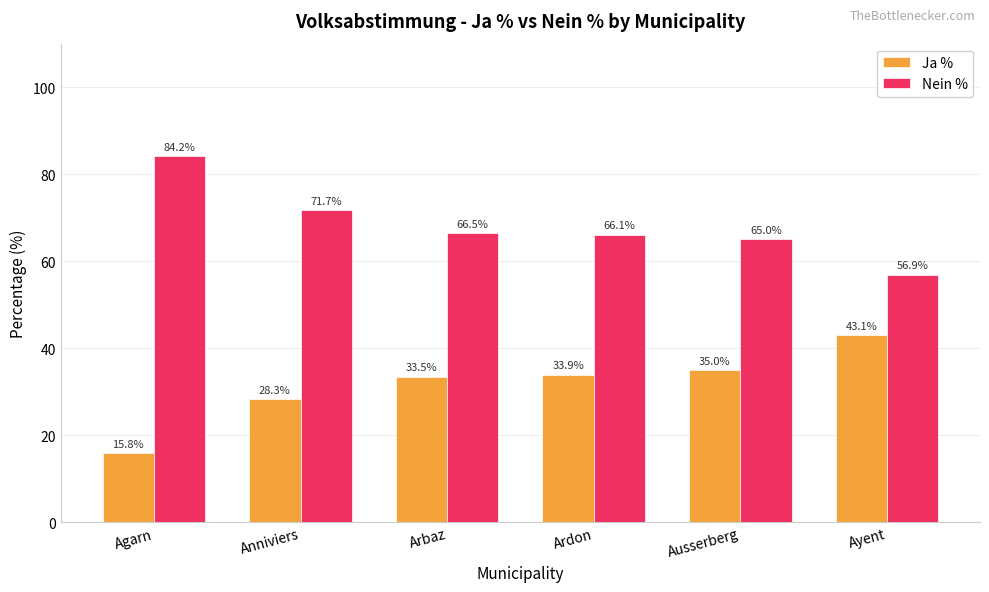

True or false: Nein % has a value of 37.4 at Ausserberg.

False